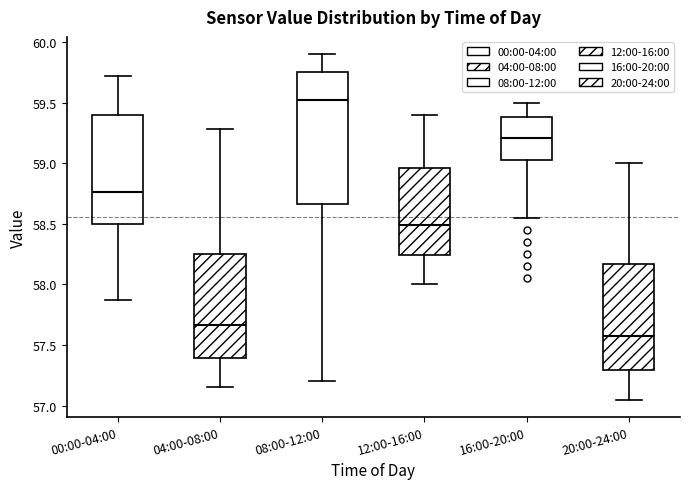

Reading left to right, transcribe this box plot: for each box, give where its median line is, the range the box spans, and where its two whiskers end, as read against the y-axis. The values are not printed on the chart, so give them approximately, as read against the axis.

00:00-04:00: median 58.75, box 58.50 to 59.40, whiskers 57.85 to 59.70
04:00-08:00: median 57.65, box 57.40 to 58.25, whiskers 57.15 to 59.30
08:00-12:00: median 59.55, box 58.65 to 59.75, whiskers 57.20 to 59.90
12:00-16:00: median 58.50, box 58.25 to 58.95, whiskers 58.00 to 59.40
16:00-20:00: median 59.20, box 59.05 to 59.40, whiskers 58.55 to 59.50
20:00-24:00: median 57.60, box 57.30 to 58.15, whiskers 57.05 to 59.00